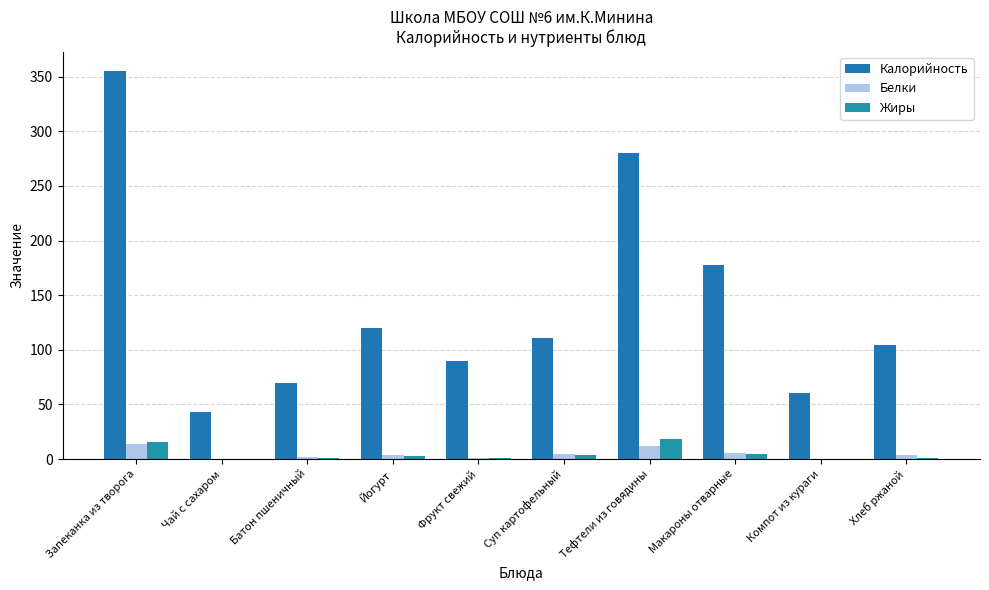

Where does the Белки series first go above 4?

Запеканка из творога